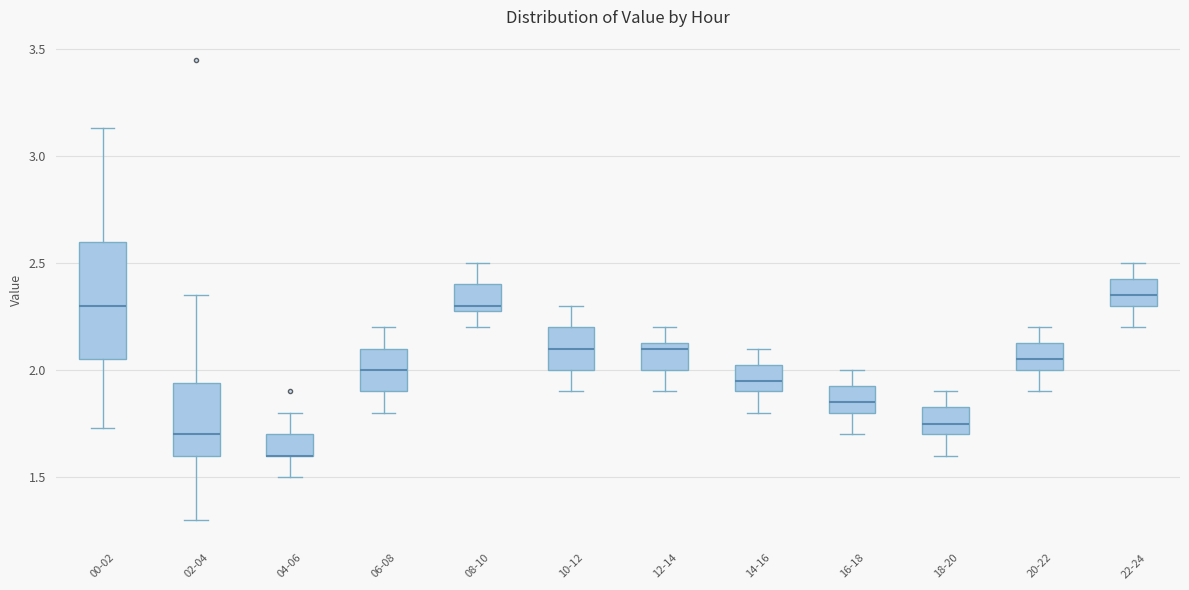

Reading left to right, read every box against the y-axis: the position of its median line, the range the box covers, and the ends of its whiskers. The values are not printed on the chart, so give them approximately, as read against the axis.

00-02: median 2.30, box 2.05 to 2.60, whiskers 1.75 to 3.15
02-04: median 1.70, box 1.60 to 1.95, whiskers 1.30 to 2.35
04-06: median 1.60 (drawn on the box's lower edge), box 1.60 to 1.70, whiskers 1.50 to 1.80
06-08: median 2.00, box 1.90 to 2.10, whiskers 1.80 to 2.20
08-10: median 2.30 (just above the box's lower edge), box 2.30 to 2.40, whiskers 2.20 to 2.50
10-12: median 2.10, box 2.00 to 2.20, whiskers 1.90 to 2.30
12-14: median 2.10, box 2.00 to 2.15, whiskers 1.90 to 2.20
14-16: median 1.95, box 1.90 to 2.05, whiskers 1.80 to 2.10
16-18: median 1.85, box 1.80 to 1.95, whiskers 1.70 to 2.00
18-20: median 1.75, box 1.70 to 1.85, whiskers 1.60 to 1.90
20-22: median 2.05, box 2.00 to 2.15, whiskers 1.90 to 2.20
22-24: median 2.35, box 2.30 to 2.45, whiskers 2.20 to 2.50